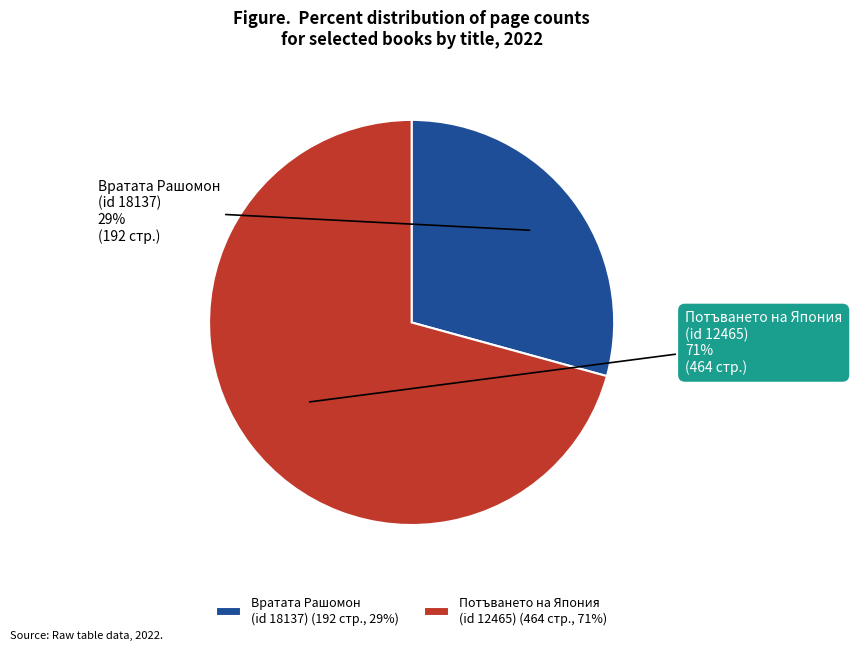

Is there any slice that represents more than half of the pie?

Yes